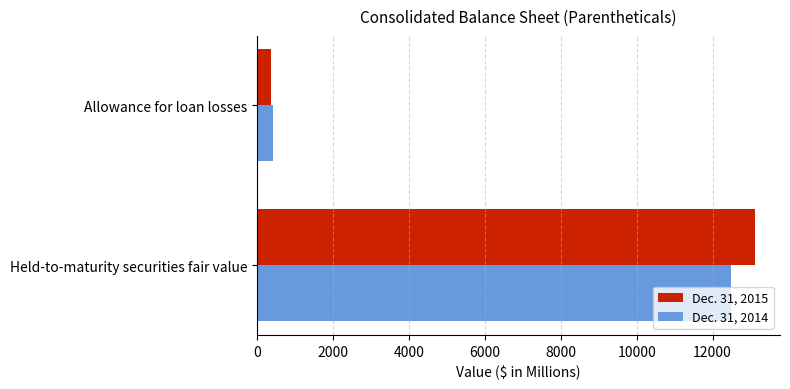

Rank the categories by Dec. 31, 2014 value from highest to lowest.

Held-to-maturity securities fair value, Allowance for loan losses